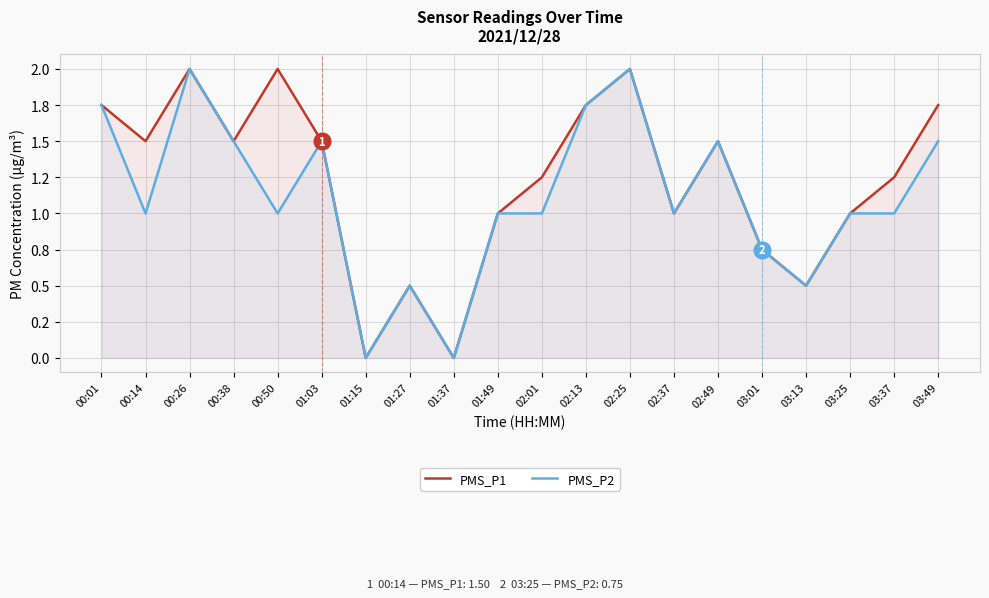

What is the difference between the highest and lowest values at 03:37?

0.2